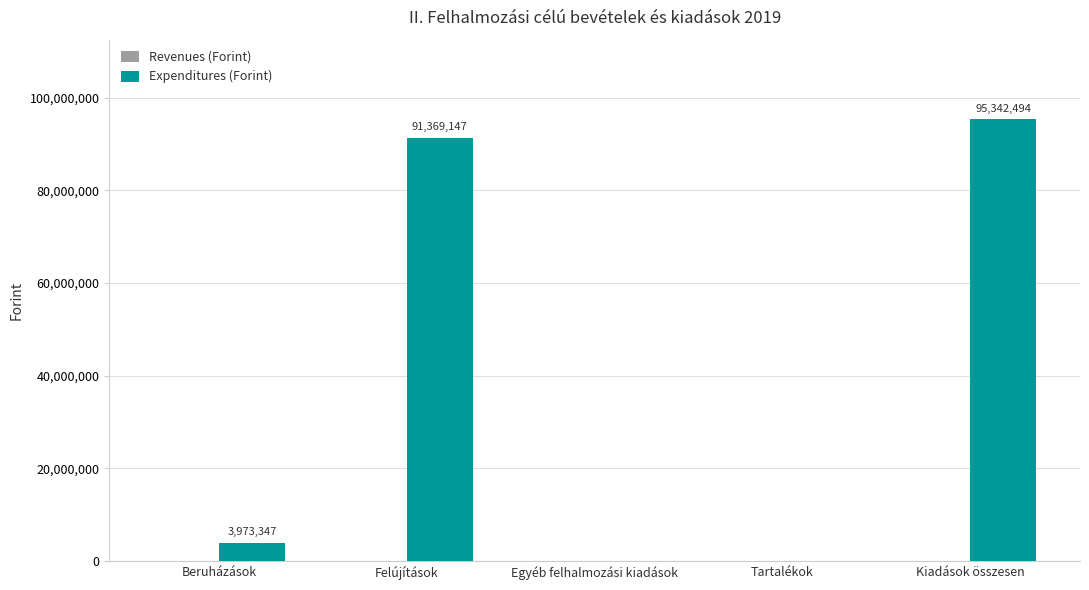

What is the sum of all values?

190684988